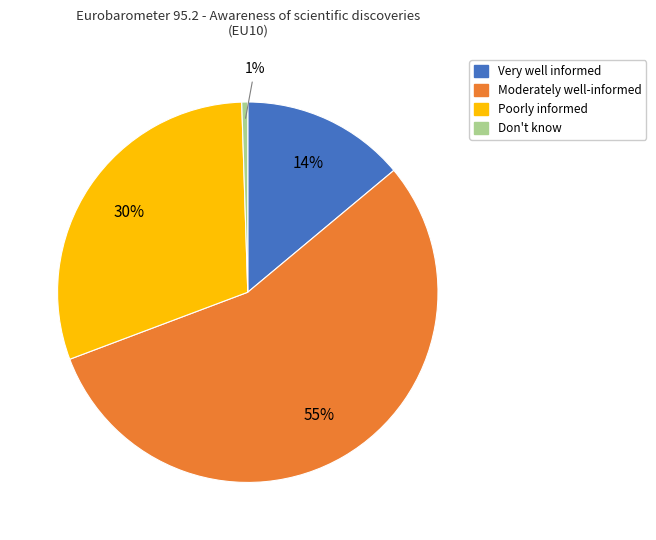

Is it true that Poorly informed is 30% of the pie?

True